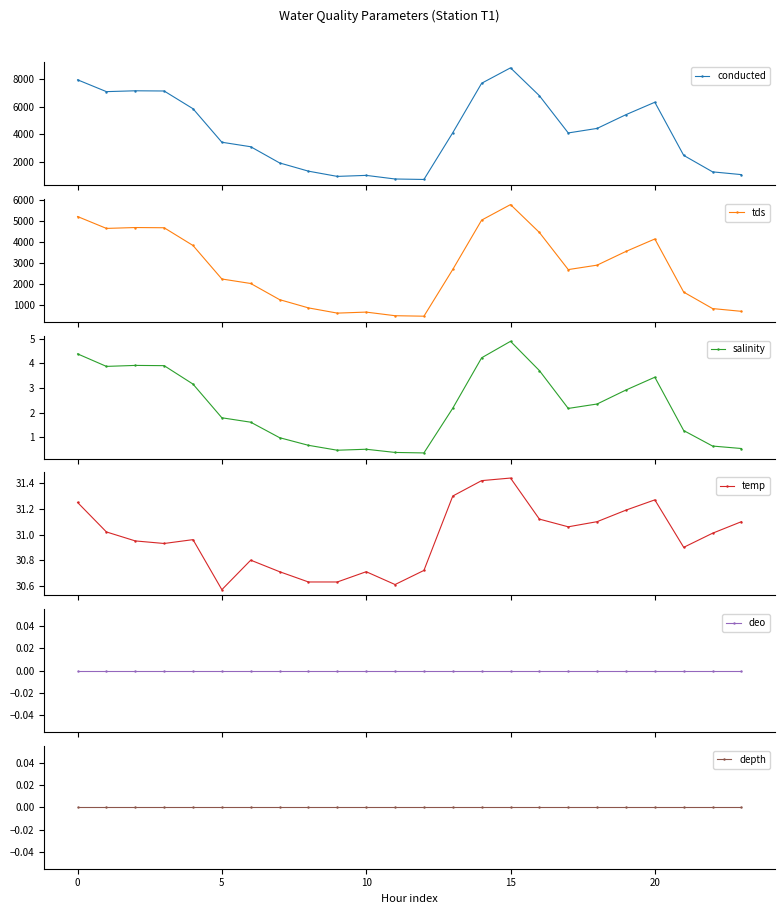

What are all the series names shown in the legend?

conducted, tds, salinity, temp, deo, depth